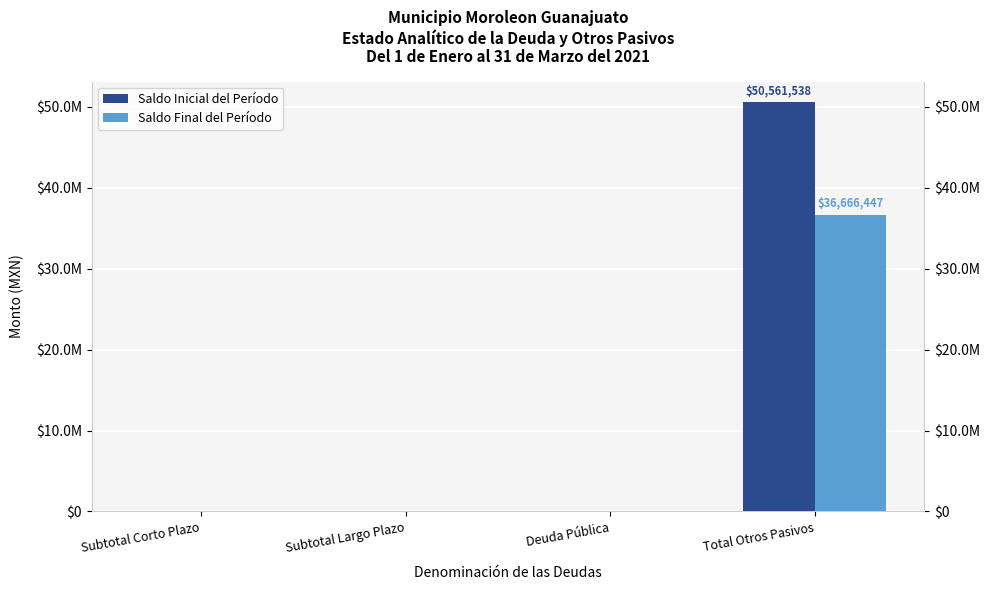

What position from the left is Subtotal Largo Plazo?

2